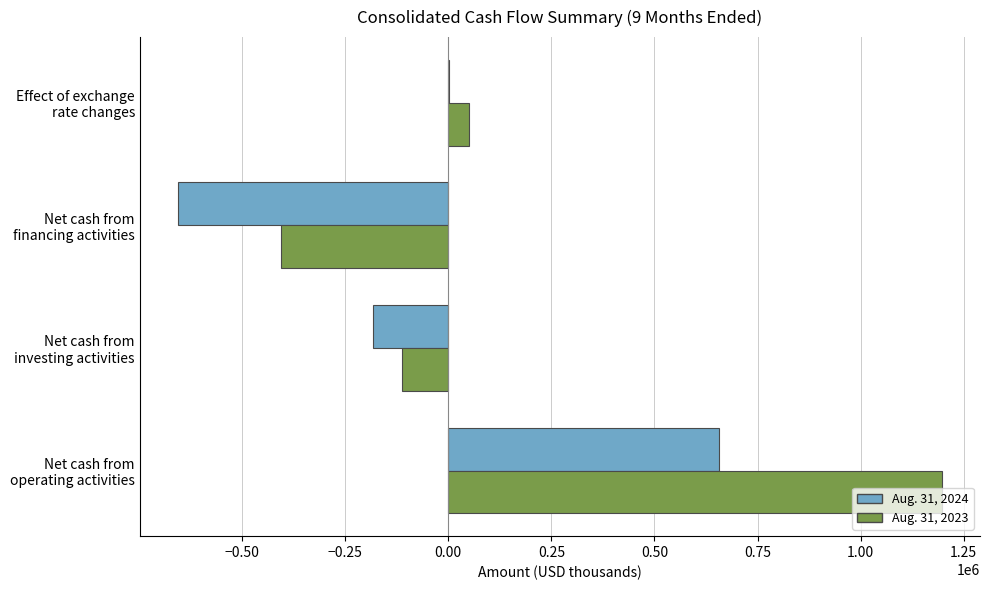

What is the maximum value shown in the chart?

1196705